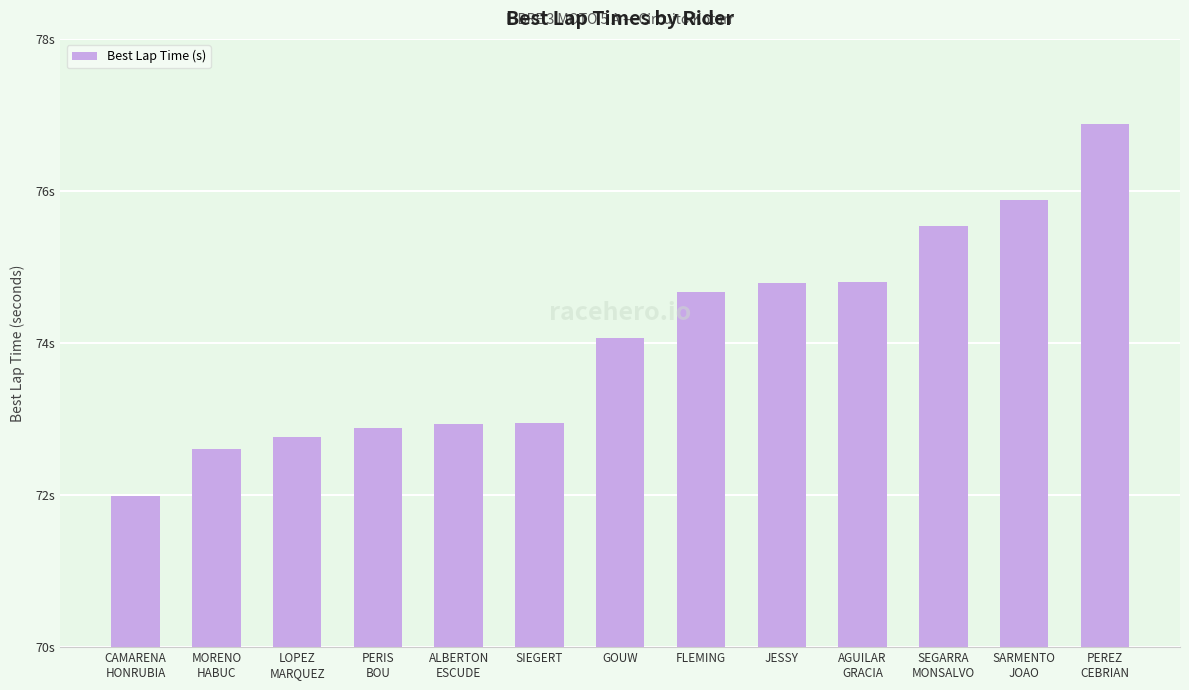

Rank the categories by value from highest to lowest.

PEREZ
CEBRIAN, SARMENTO
JOAO, SEGARRA
MONSALVO, AGUILAR
GRACIA, JESSY, FLEMING, GOUW, SIEGERT, ALBERTON
ESCUDE, PERIS
BOU, LOPEZ
MARQUEZ, MORENO
HABUC, CAMARENA
HONRUBIA